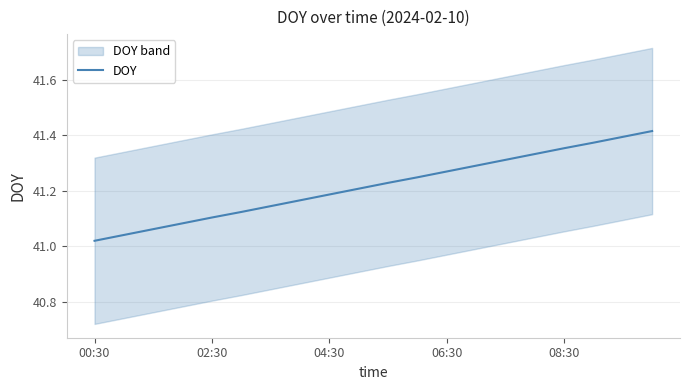

How many categories are shown in the chart?

20